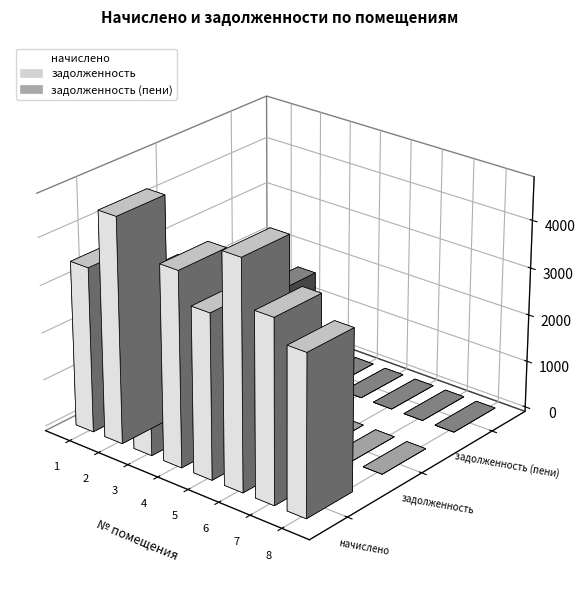

What are all the series names shown in the legend?

начислено, задолженность, задолженность (пени)